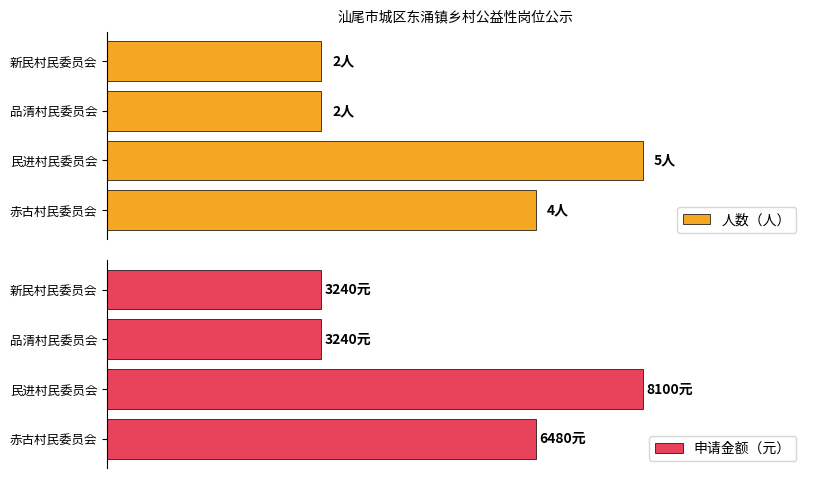

Which category has the highest value in the 申请金额（元） series?

民进村民委员会